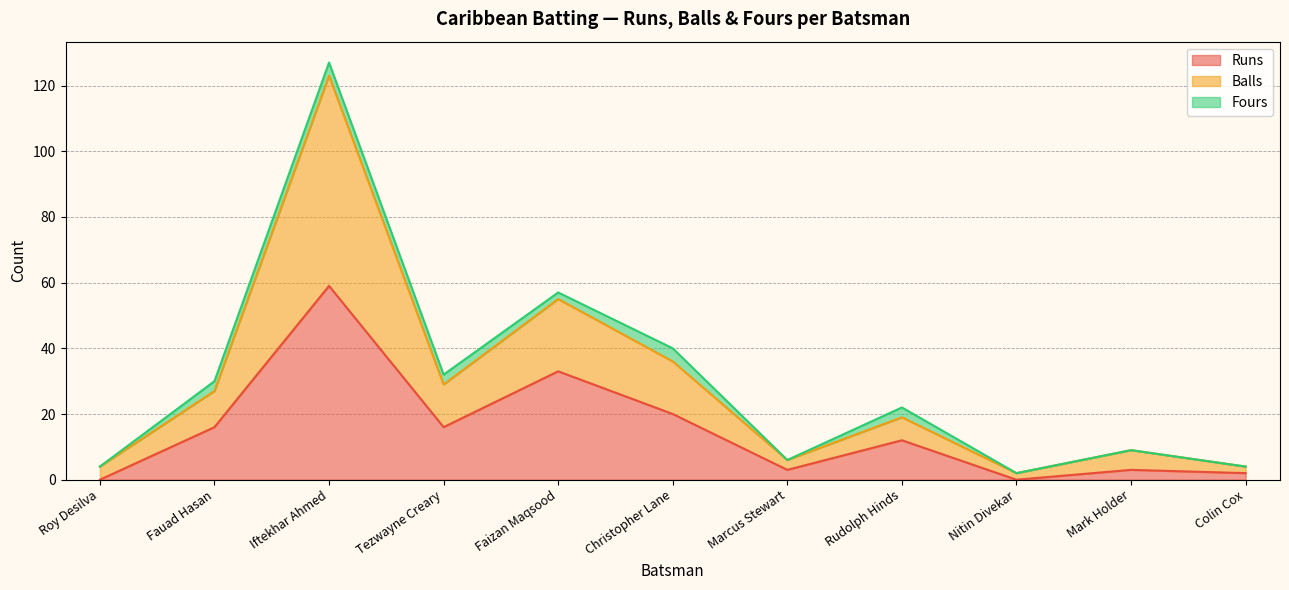

List the labels in order of Balls value, smallest first.

Nitin Divekar, Roy Desilva, Colin Cox, Marcus Stewart, Mark Holder, Rudolph Hinds, Fauad Hasan, Tezwayne Creary, Christopher Lane, Faizan Maqsood, Iftekhar Ahmed